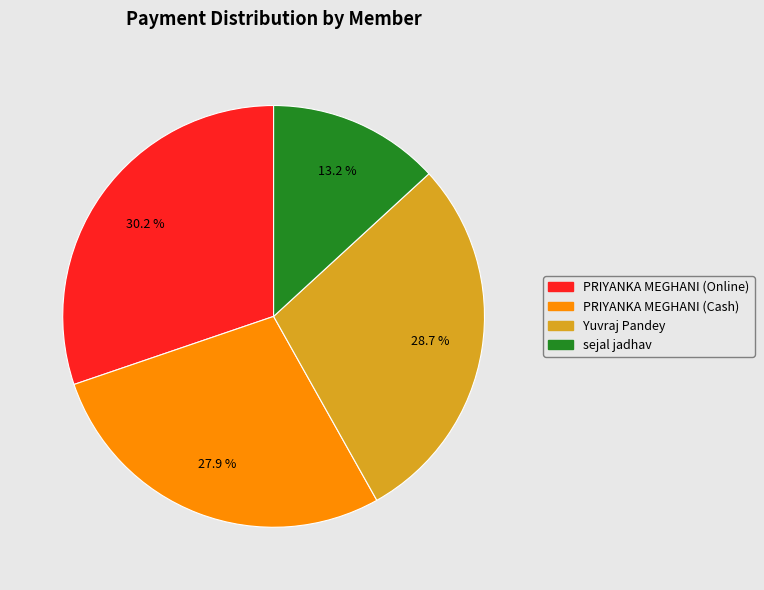

How many segments does this pie chart have?

4